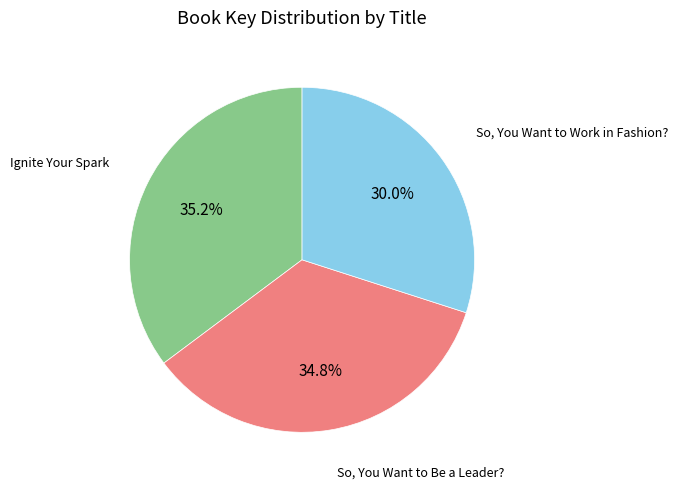

Does any single category account for the majority?

No